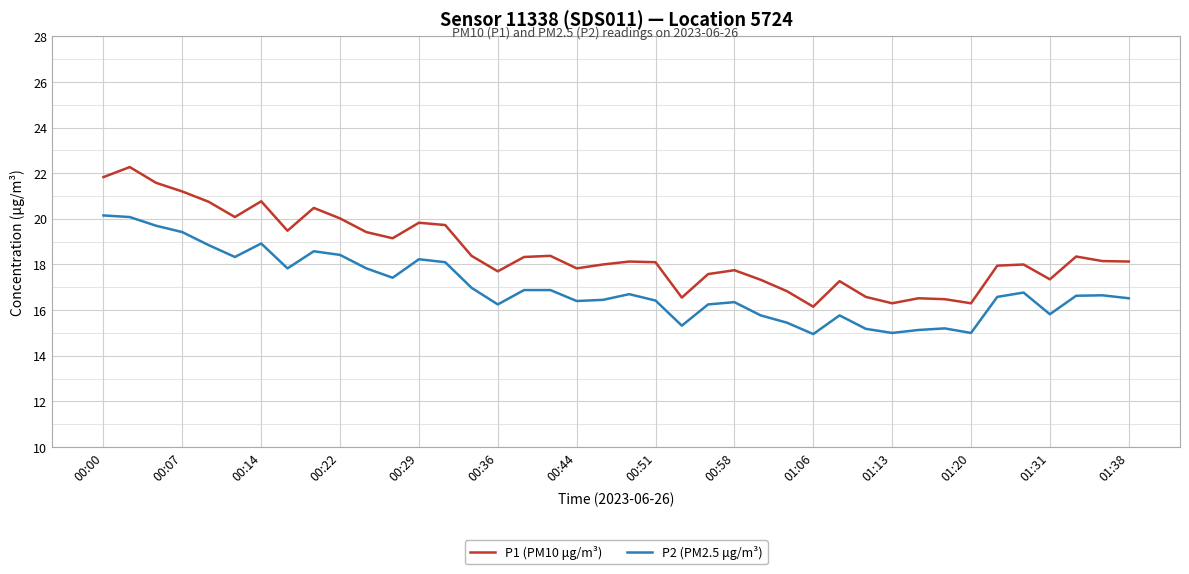

True or false: P1 (PM10 μg/m³) and P2 (PM2.5 μg/m³) intersect in this chart.

False